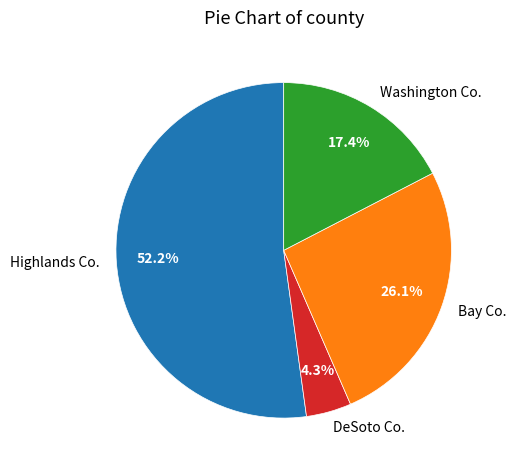

Which has a higher value, DeSoto Co. or Highlands Co.?

Highlands Co.